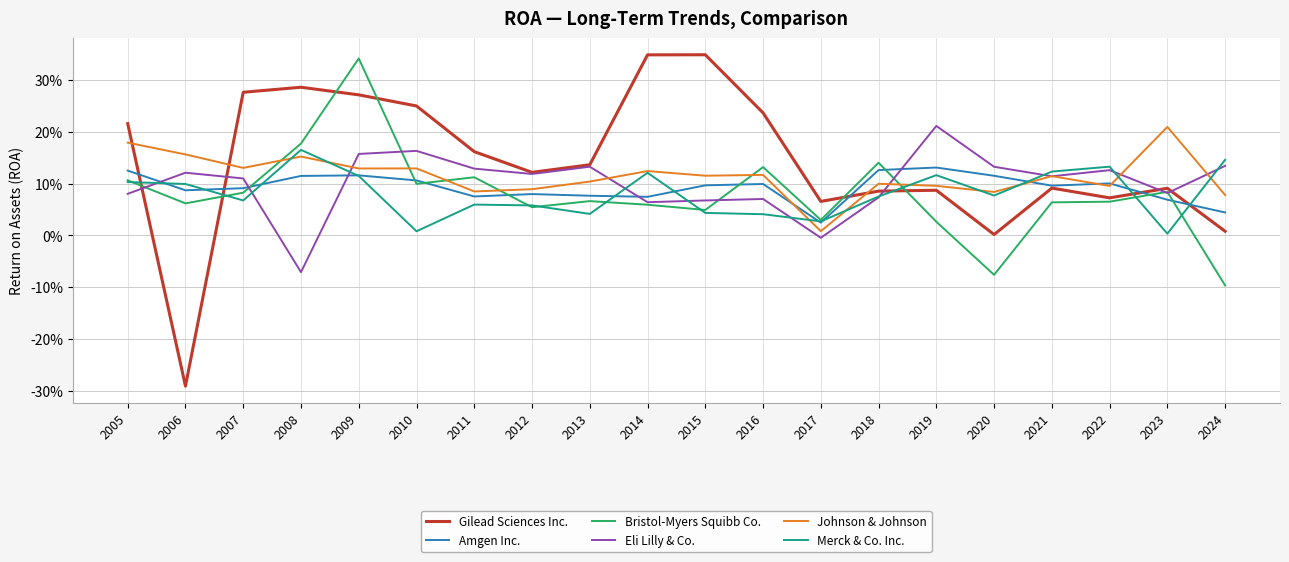

After their last crossing, which series has the higher values: Merck & Co. Inc. or Eli Lilly & Co.?

Merck & Co. Inc.